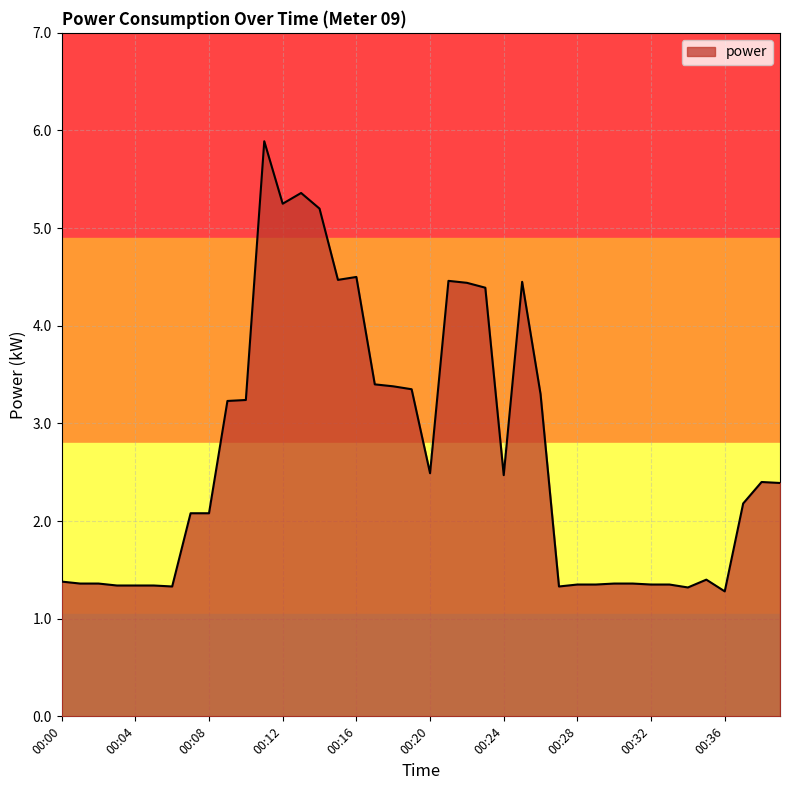

What is the difference between the maximum and minimum values?

4.6